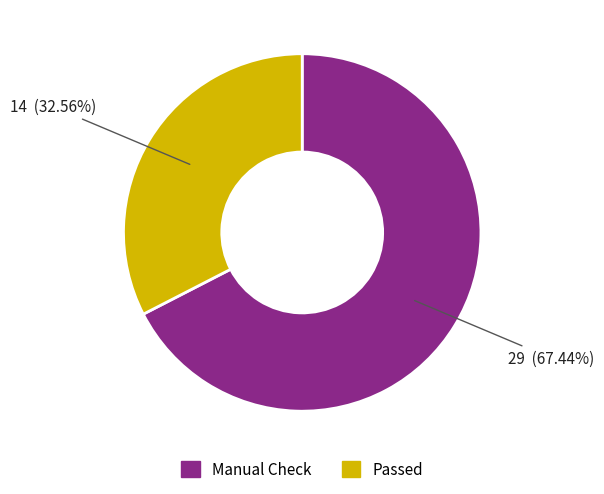

Is there a majority slice in this chart?

Yes